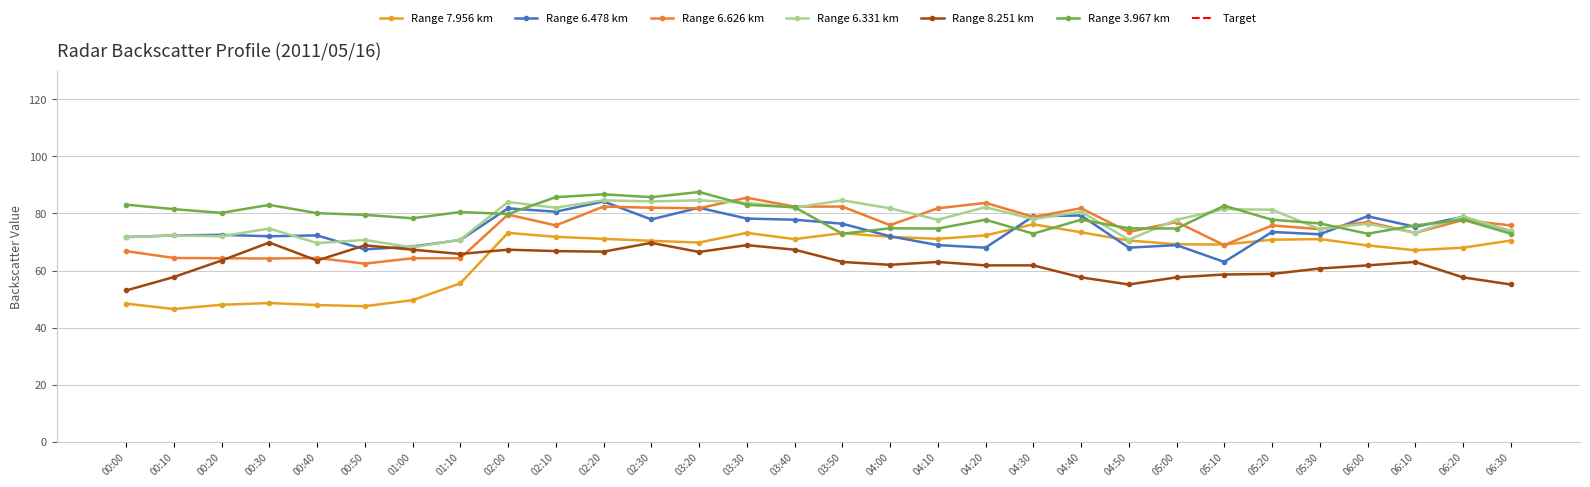

What value does the 7.956 series have at 04:30?

76.2